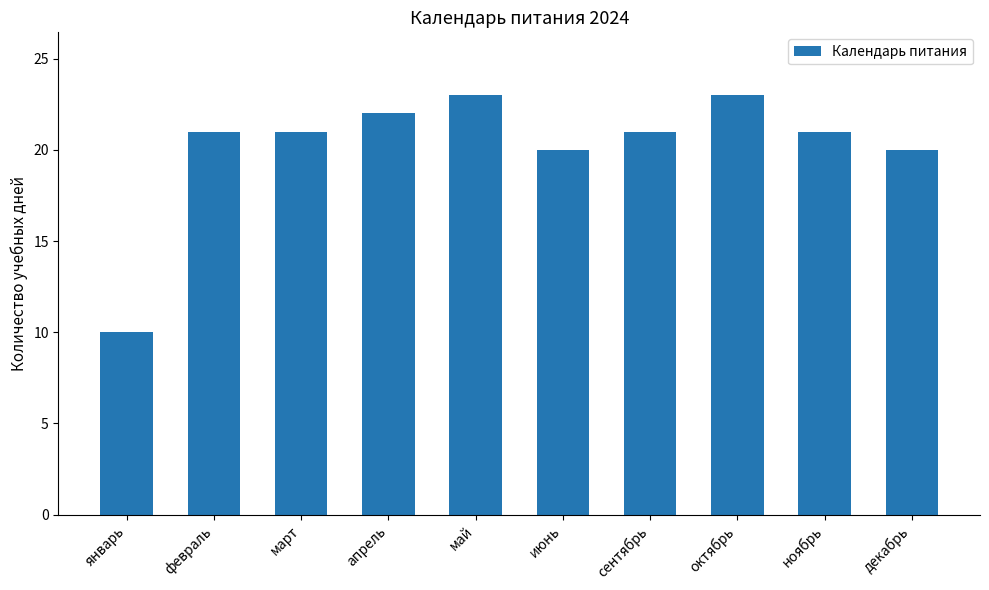

Is it true that the value at декабрь is 20?

True